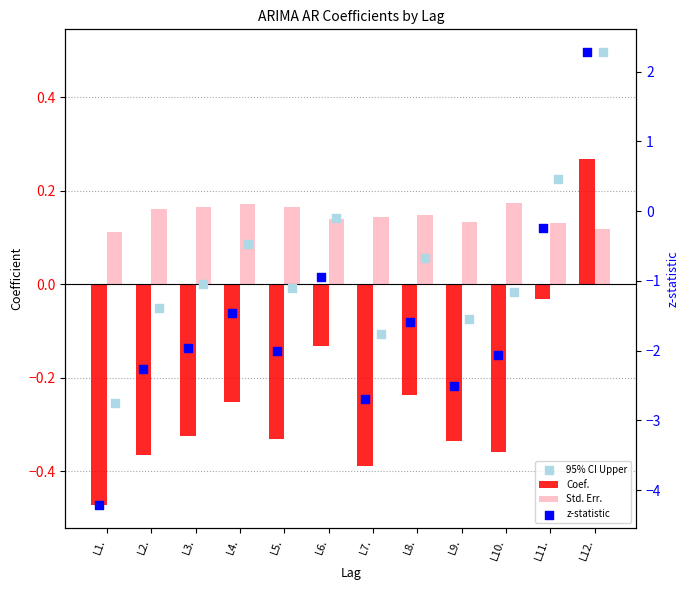

Which series contains the lowest Y value?

z-statistic